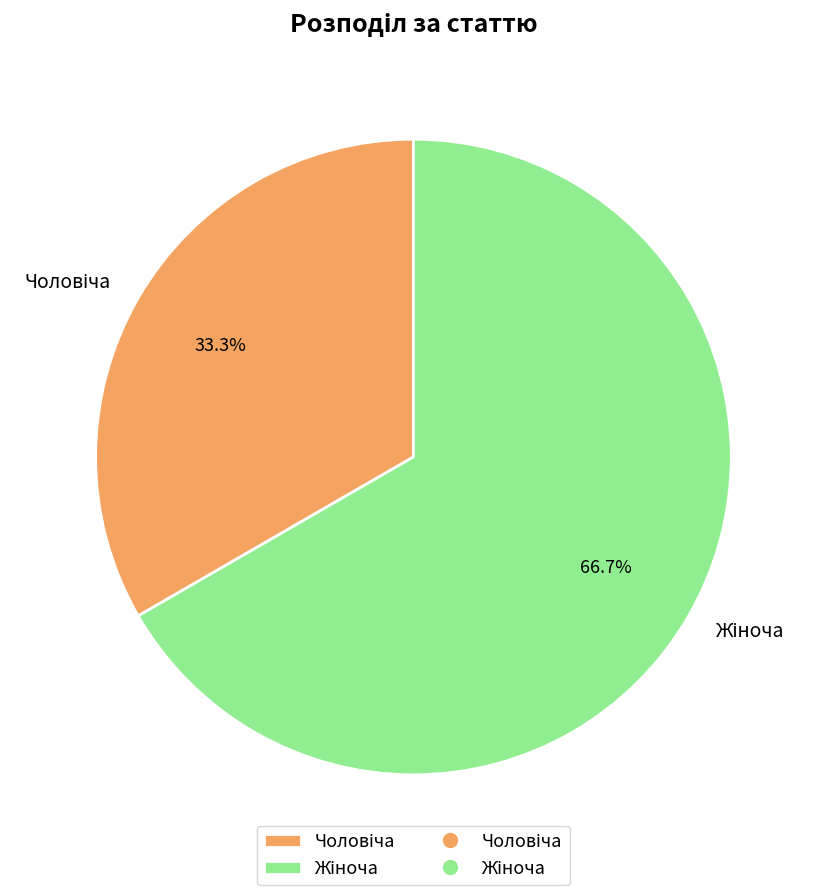

How many segments does this pie chart have?

2